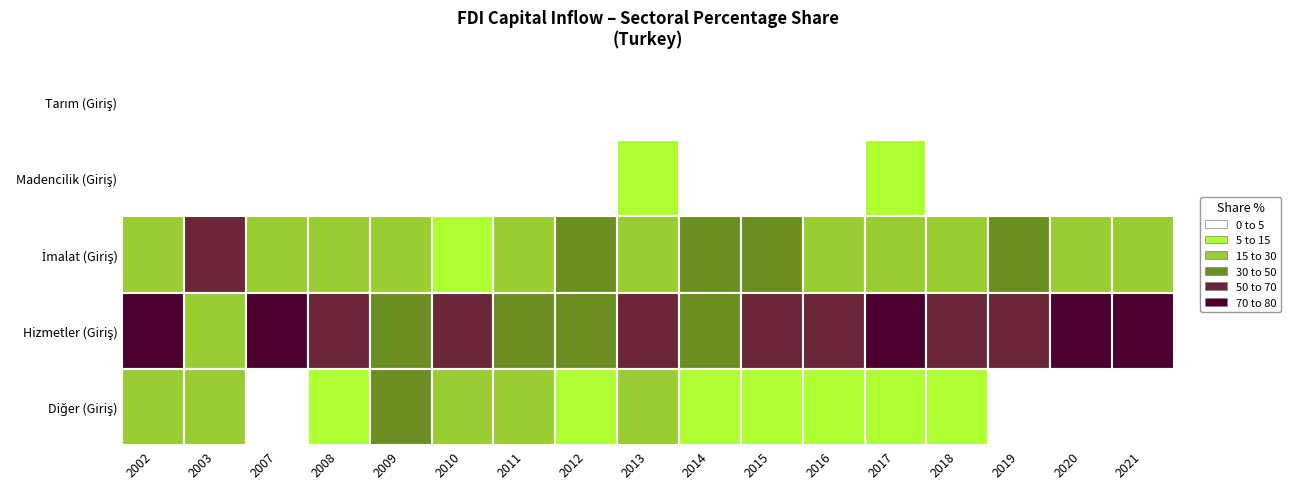

Between 2008 and 2021, which is larger?

2021